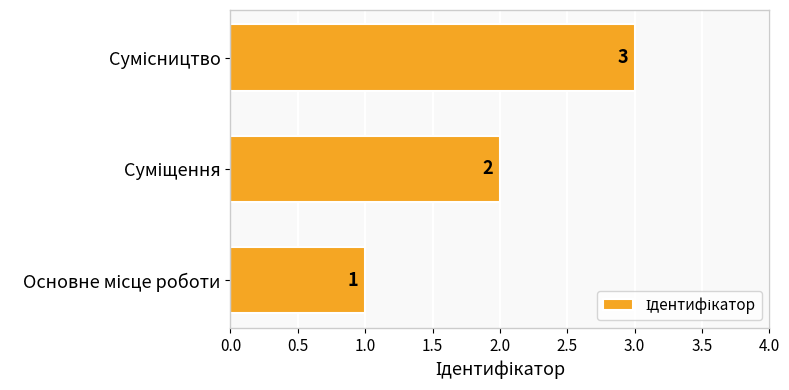

What is the sum of all values?

6